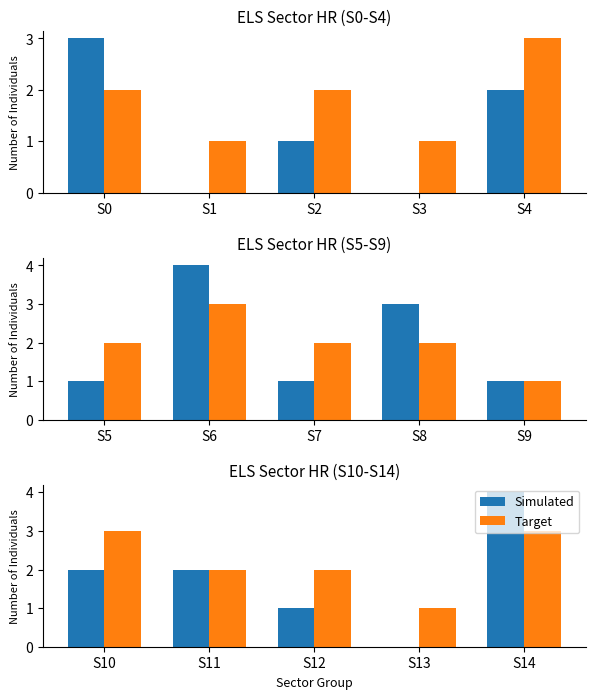

Rank the series at S12 from lowest to highest value.

Simulated, Target